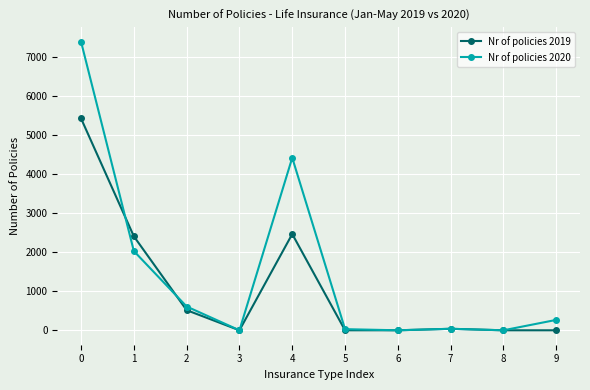

Rank the series by their maximum value, from lowest to highest.

Nr of policies 2019, Nr of policies 2020